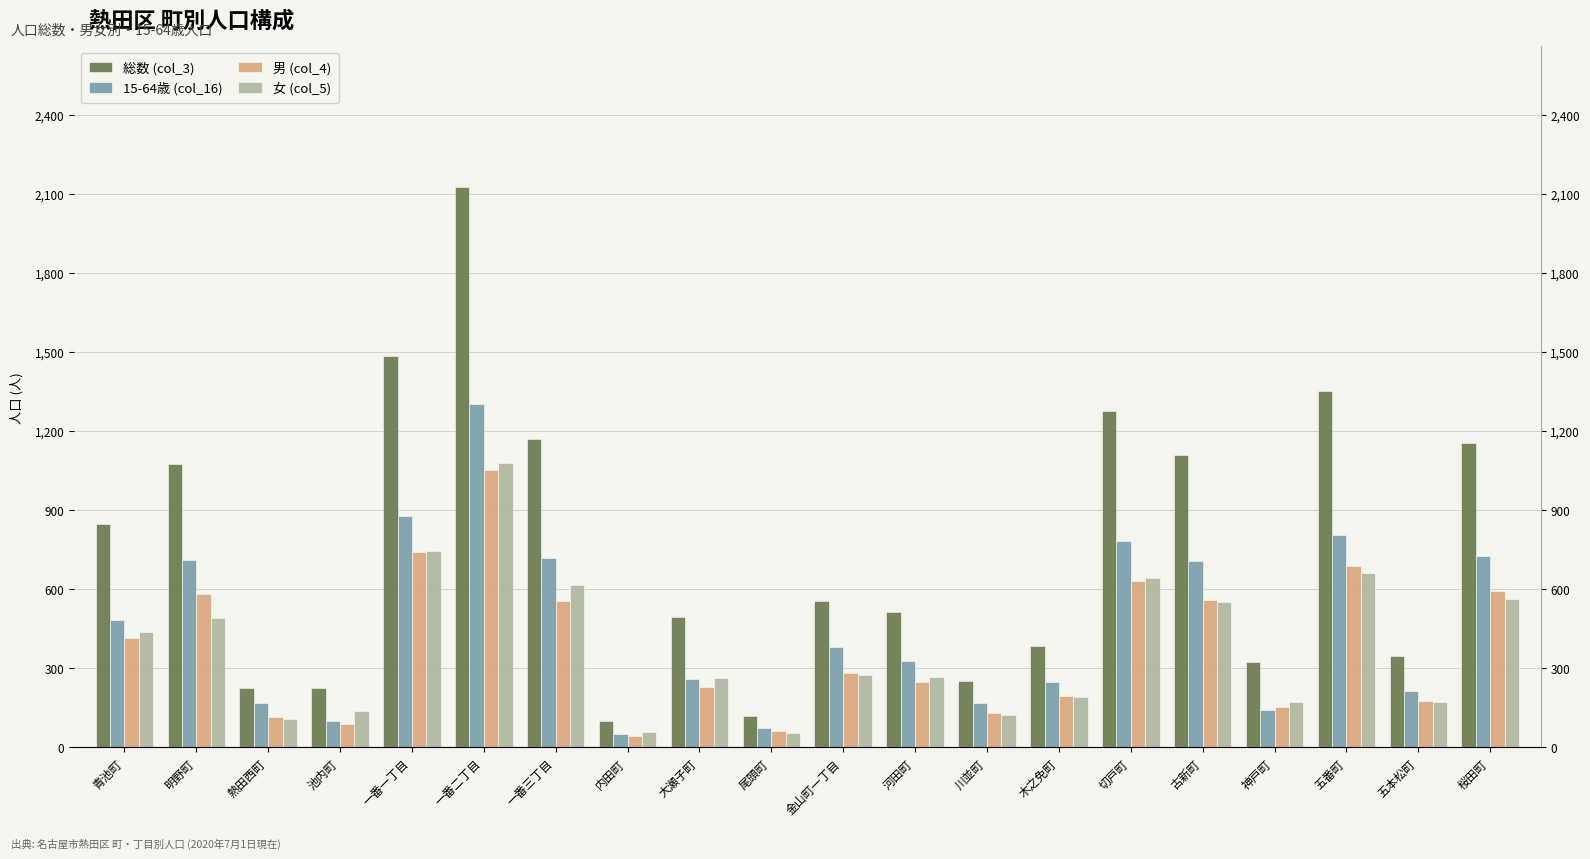

What is the maximum value shown in the chart?

2128